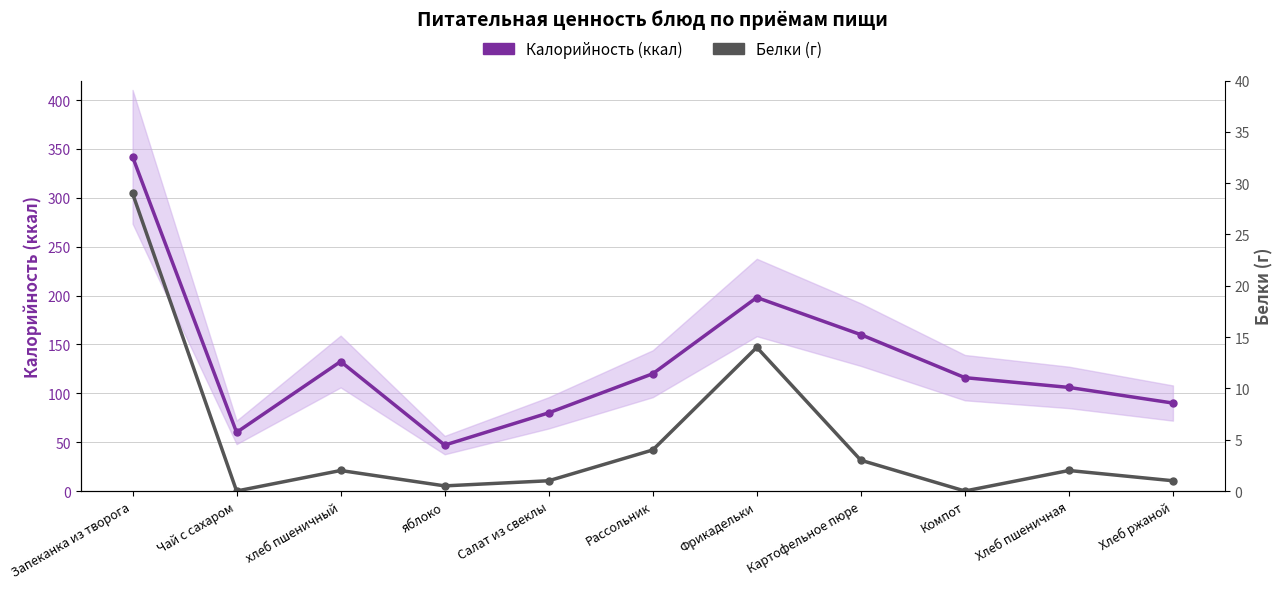

What is the difference between the maximum and minimum values in the Калорийность (ккал) series?

295.0